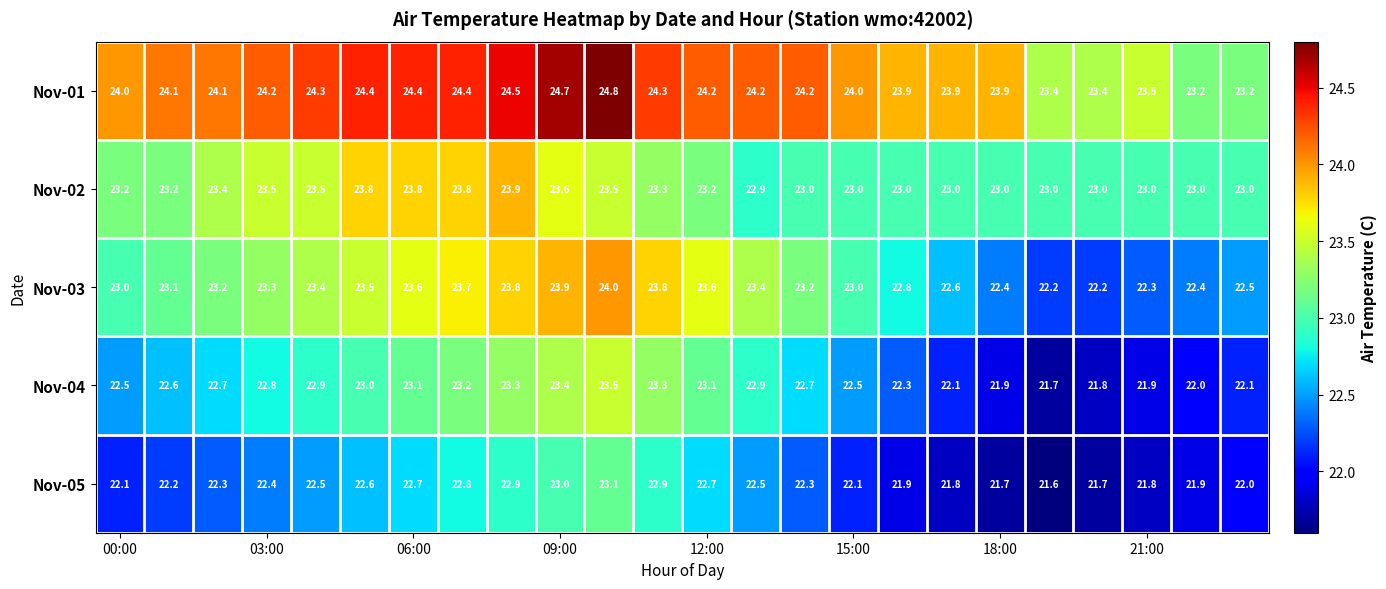

Rank the series by their maximum value, from lowest to highest.

Nov-05, Nov-04, Nov-02, Nov-03, Nov-01